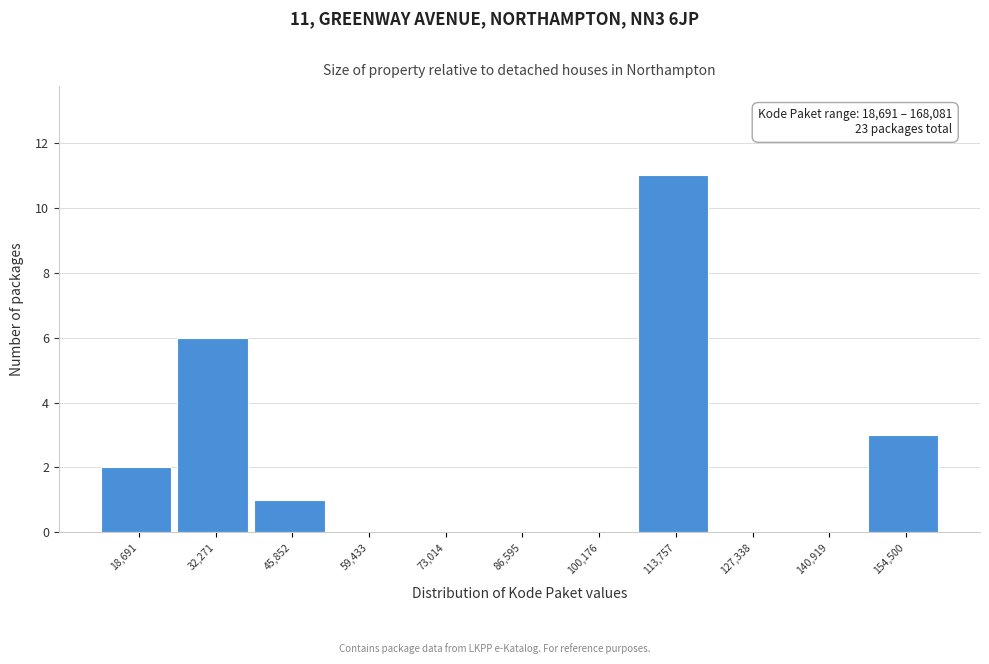

Is it true that the value at 154,500 is 1?

False